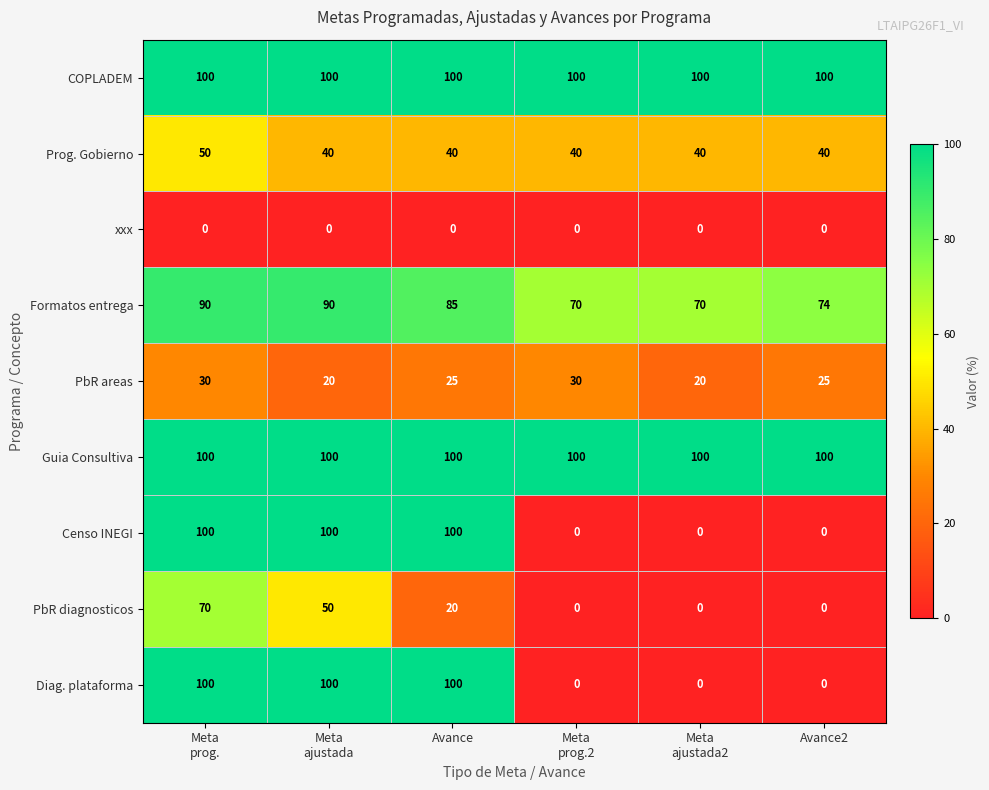

At how many categories does at least one series exceed 51?

6